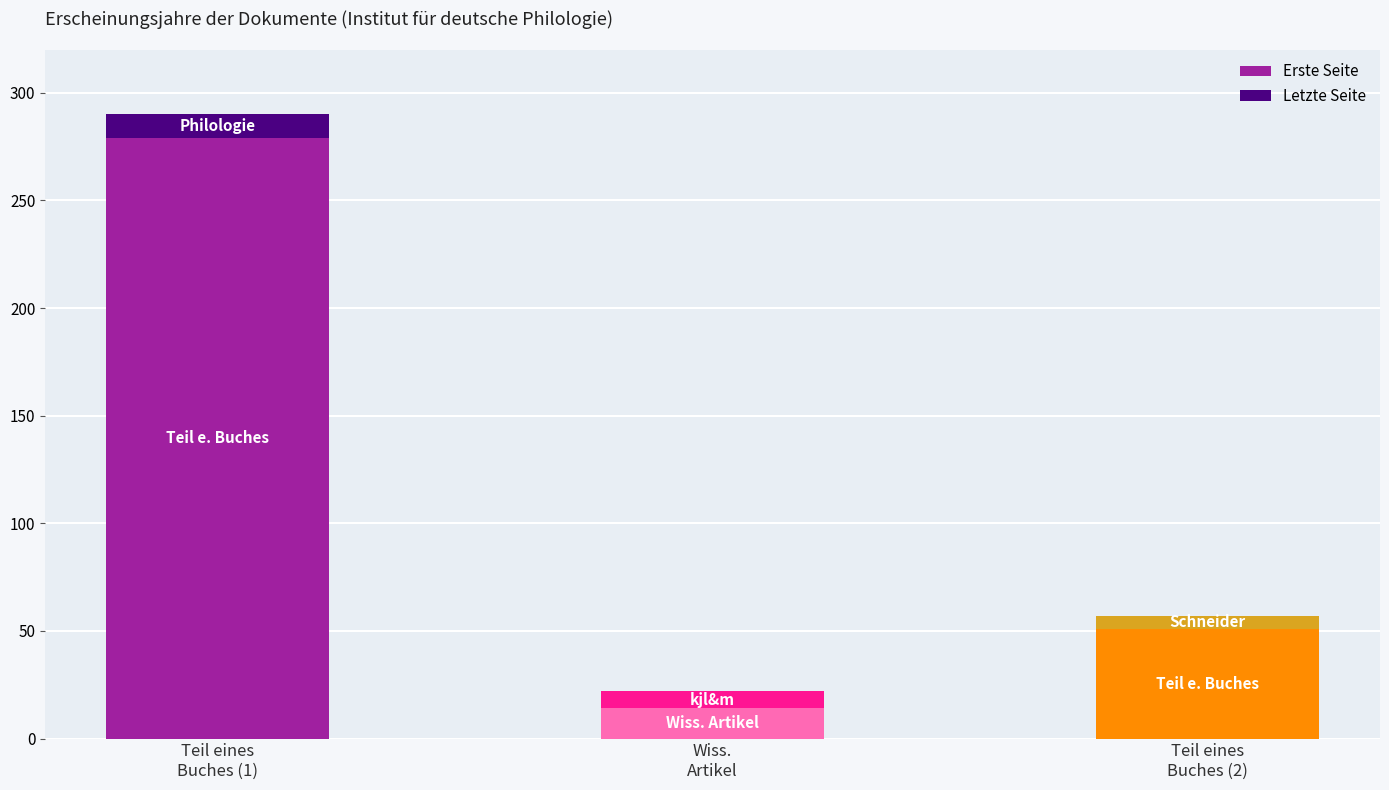

At which label does Erste Seite reach its minimum?

Wiss.
Artikel